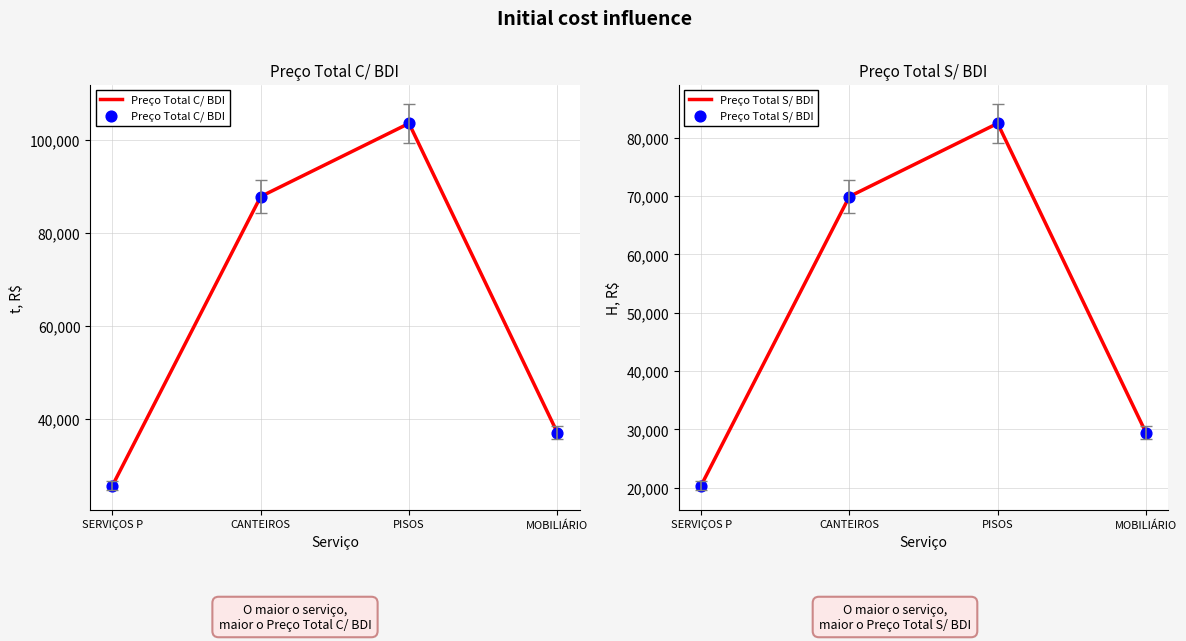

At how many categories does at least one series exceed 72002?

2